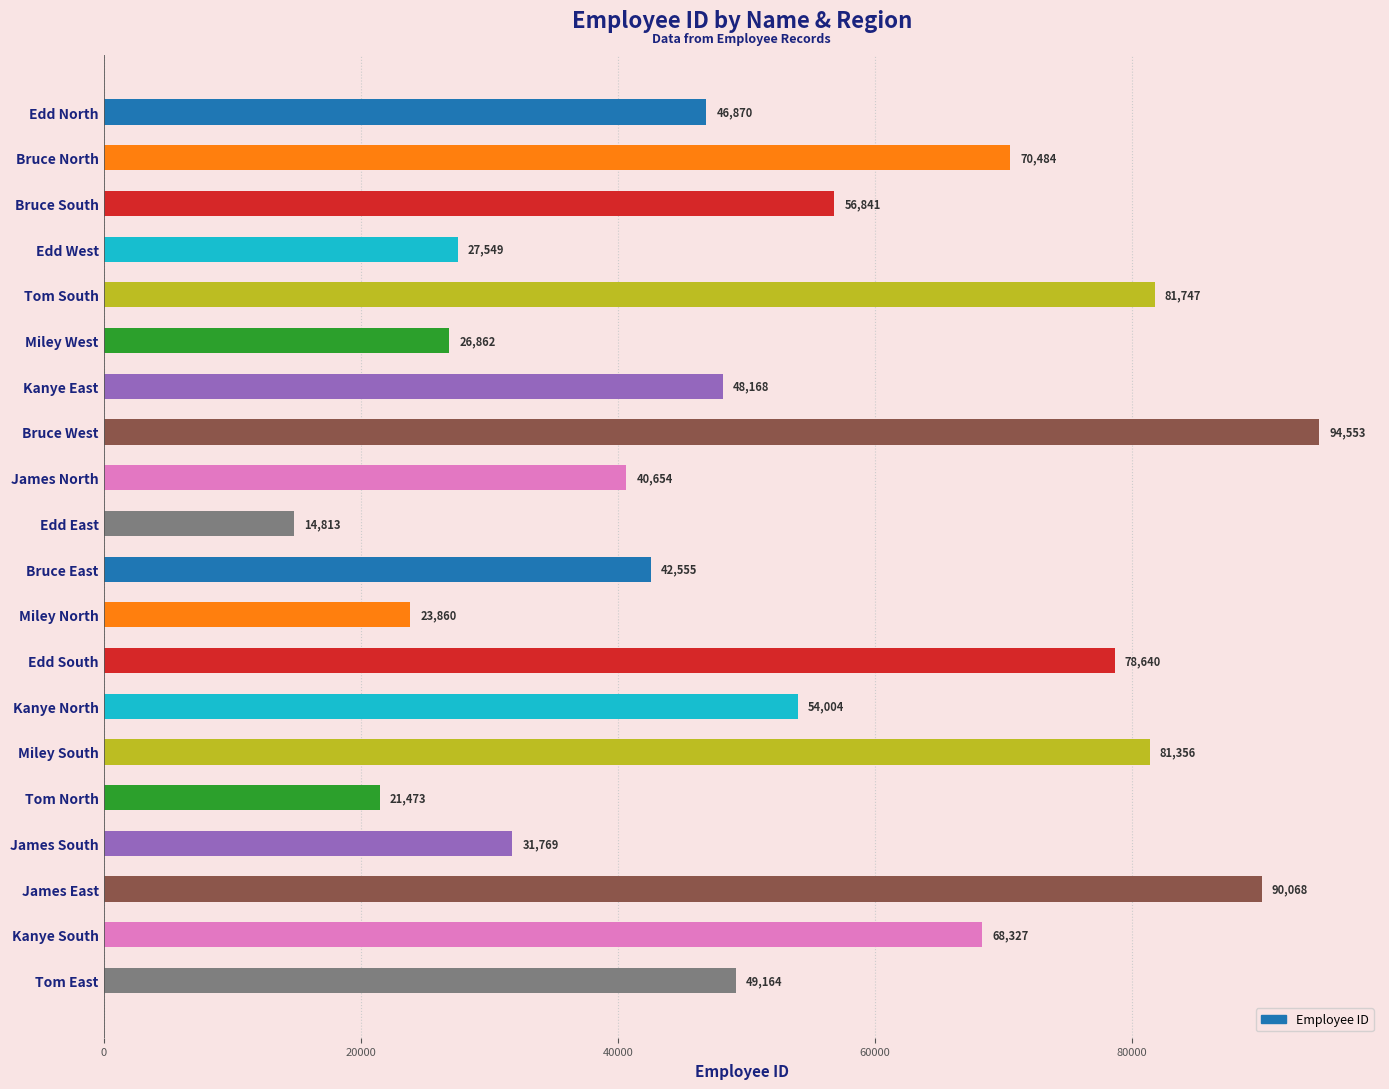

Between Bruce East and Miley West, which is larger?

Bruce East